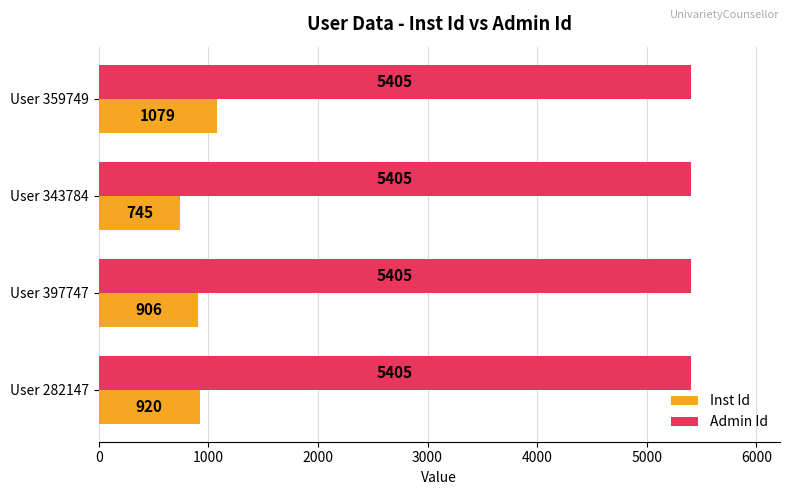

Which series has the largest range (max minus min)?

Inst Id